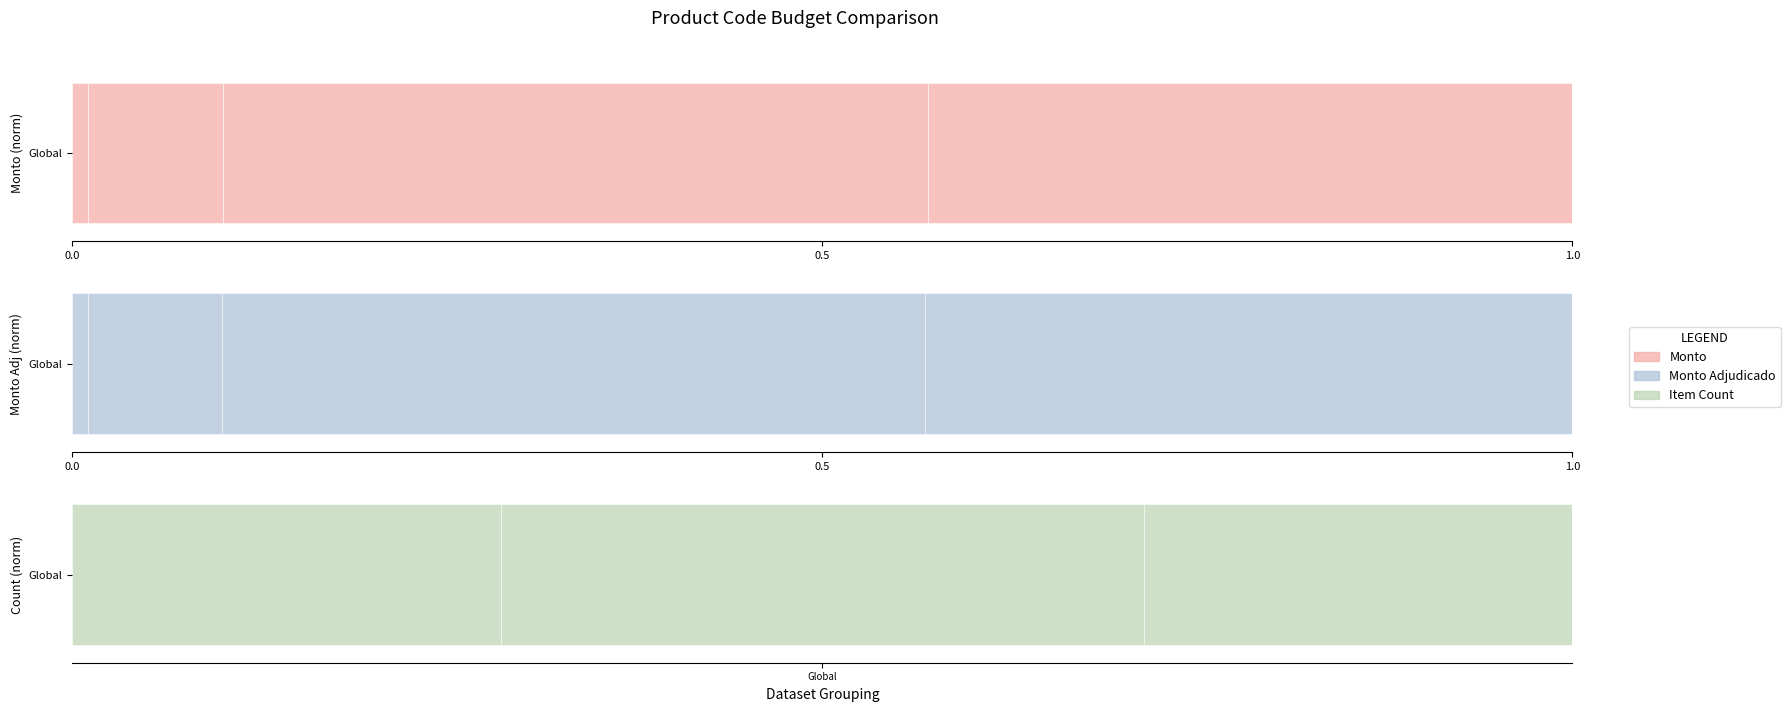

Which series has the largest total across all categories?

Item Count